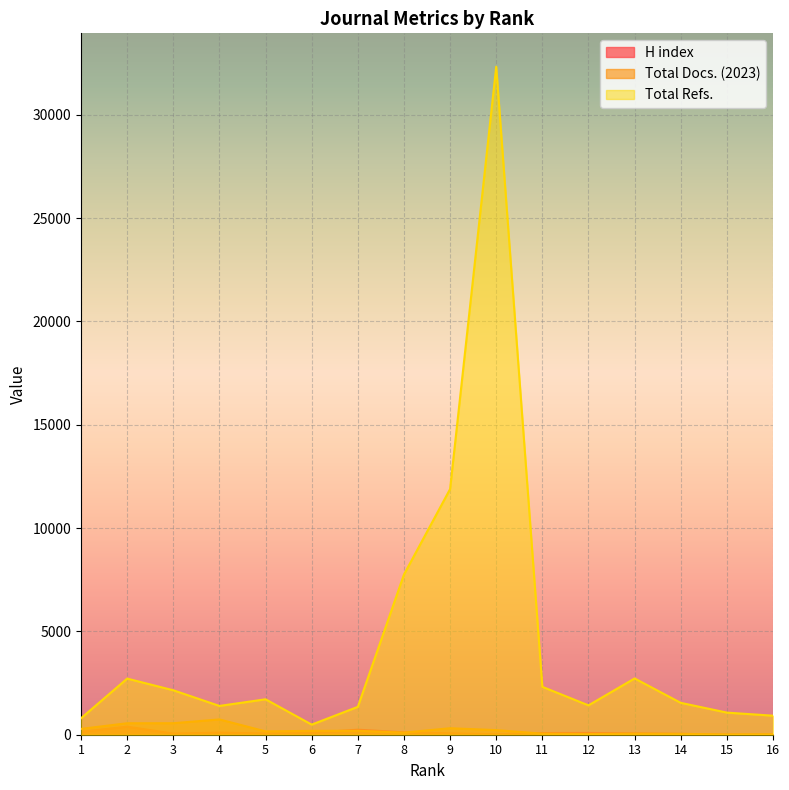

Read the H index value at 6, to the nearest 5.

95